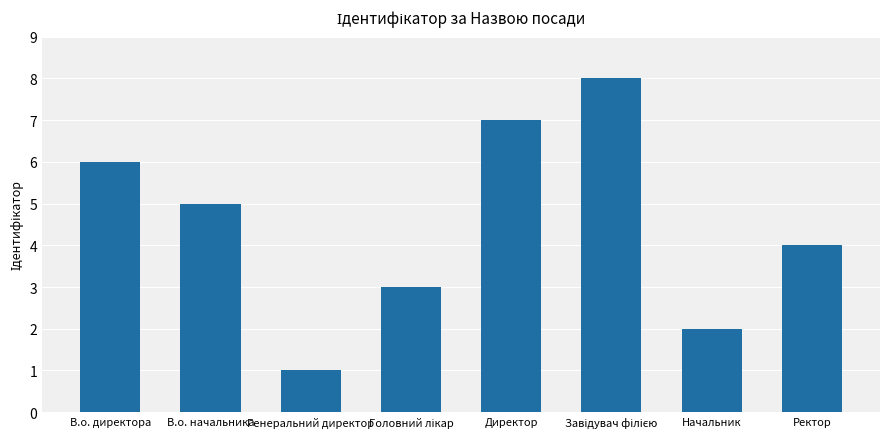

Reading left to right, list all the values displayed in this chart.

6	5	1	3	7	8	2	4